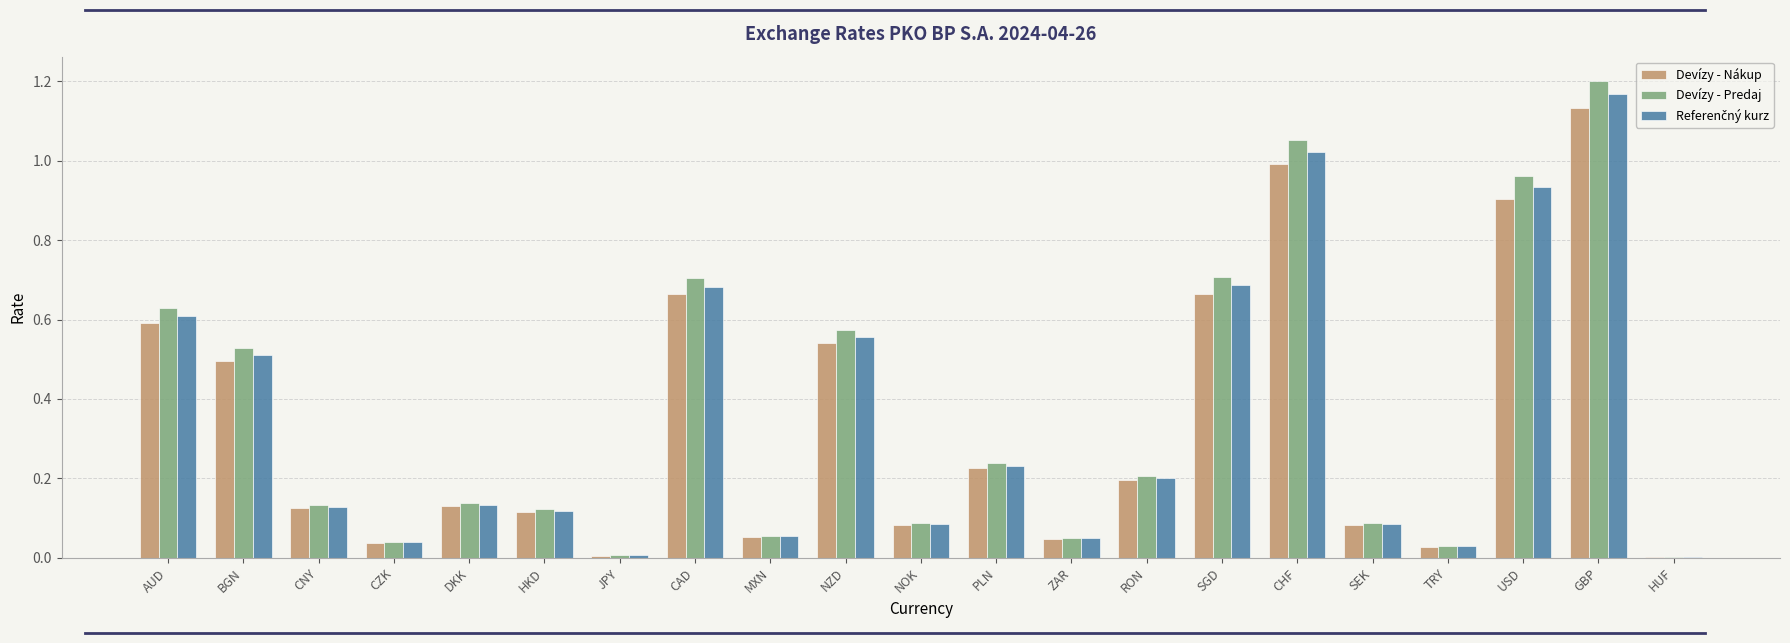

The value of Devízy - Predaj at SGD is 0.7. True or false?

True